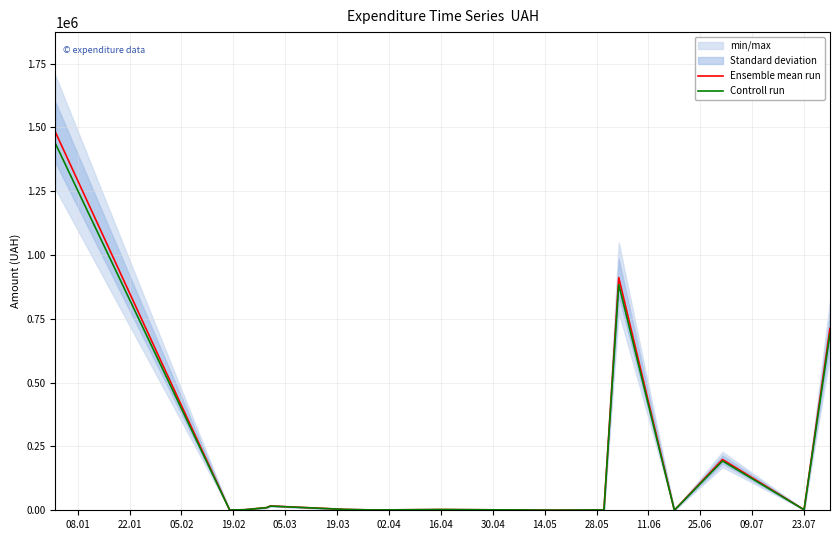

What is the maximum value for Controll run?

1436291.9